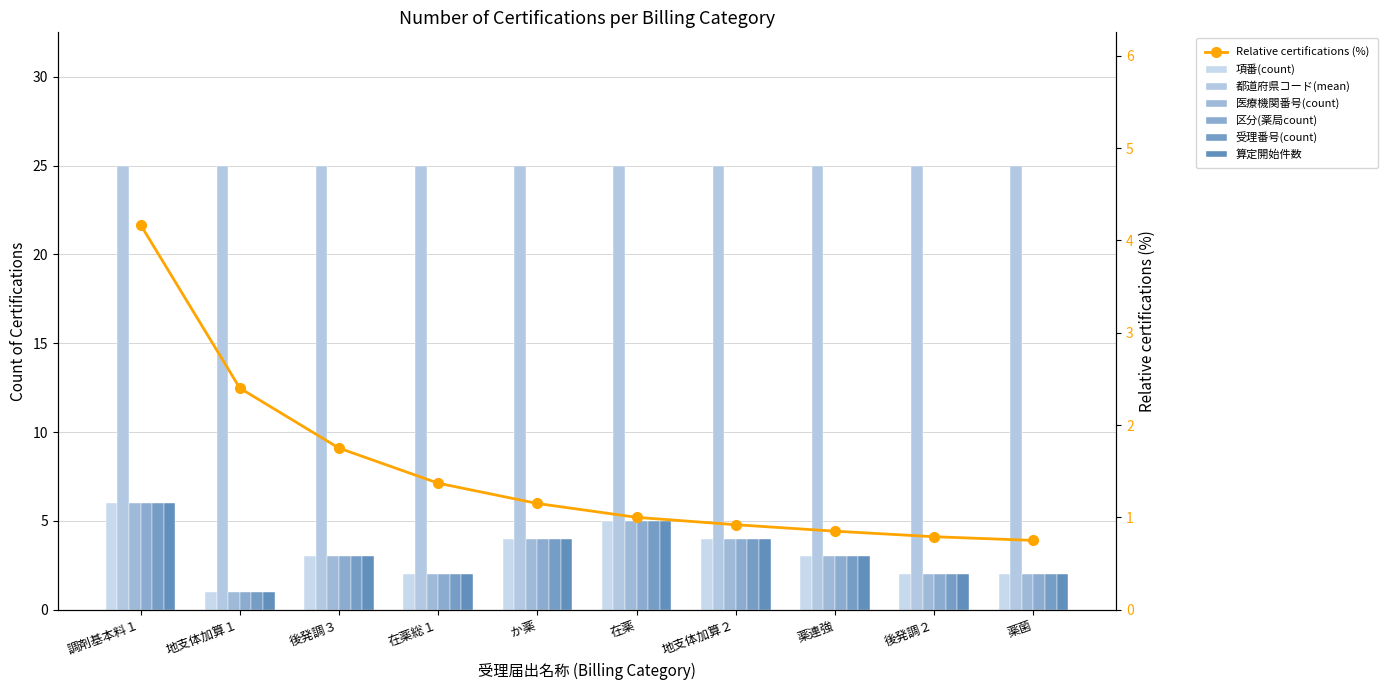

What is the difference between the maximum and minimum values in the 区分(薬局count) series?

5